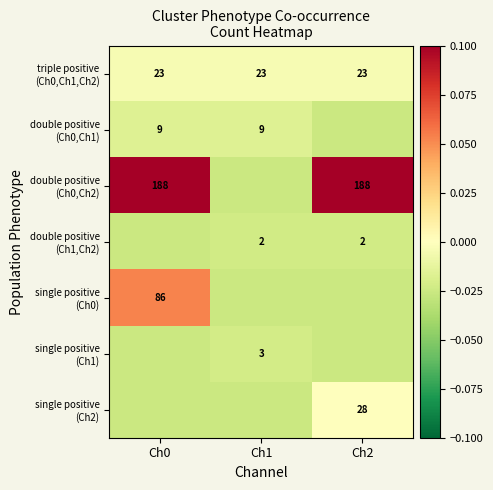

Between Ch0 and Ch2, which series saw the biggest shift?

single positive (Ch0)